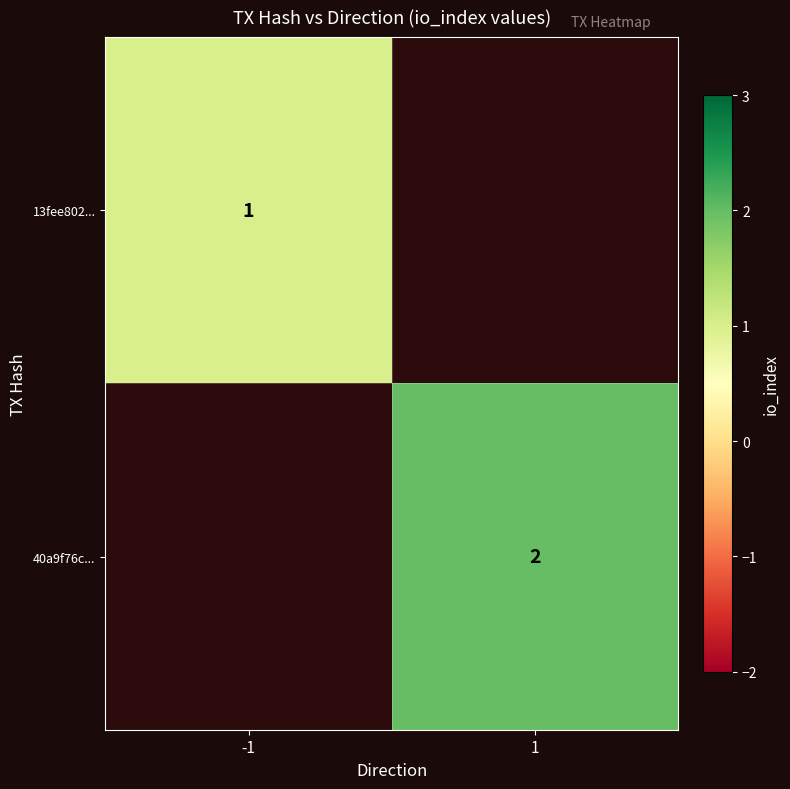

At how many categories does at least one series exceed 1?

1